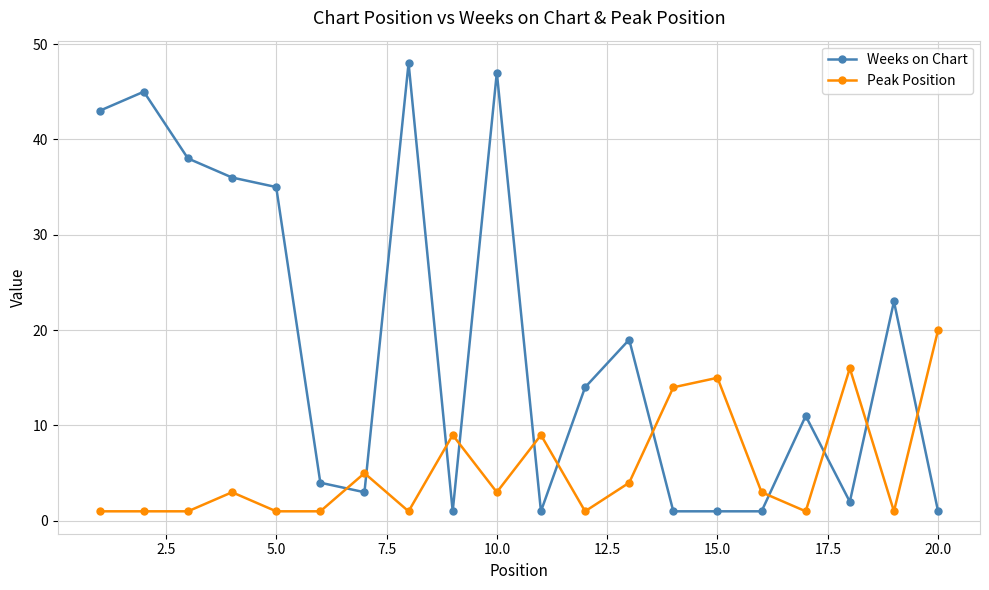

Reading left to right, list all the values displayed in this chart.

Weeks on Chart: 43	45	38	36	35	4	3	48	1	47	1	14	19	1	1	1	11	2	23	1
Peak Position: 1	1	1	3	1	1	5	1	9	3	9	1	4	14	15	3	1	16	1	20